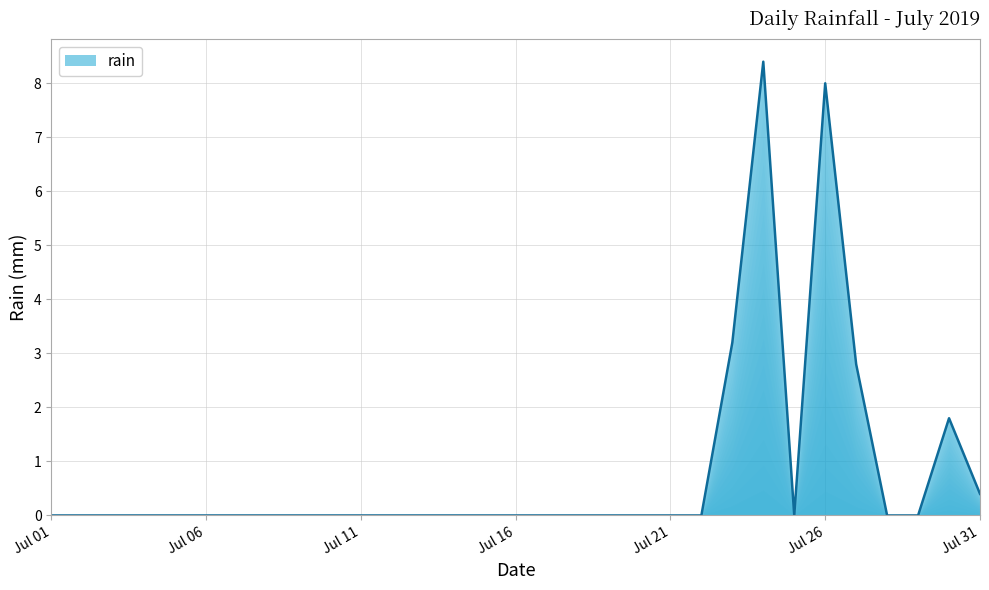

What is the difference between the maximum and minimum values?

8.4